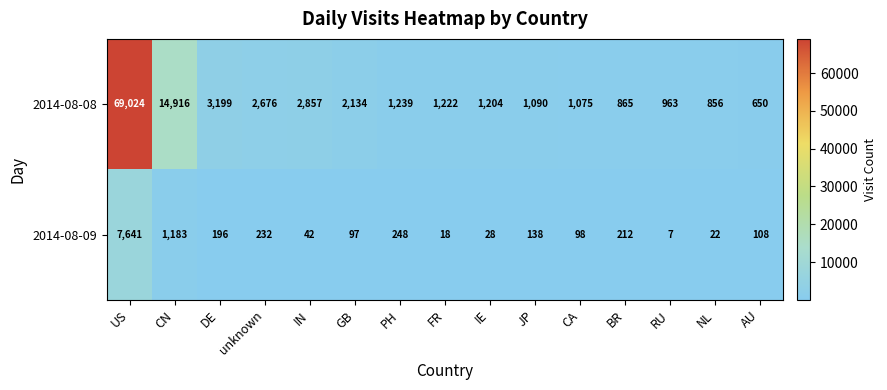

What is the difference between the second highest and second lowest values in the 2014-08-08 series?

14060